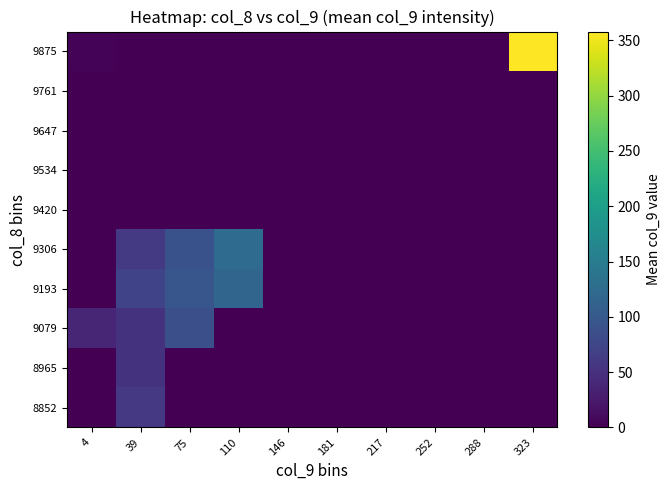

At which category is the sum across all series the highest?

323